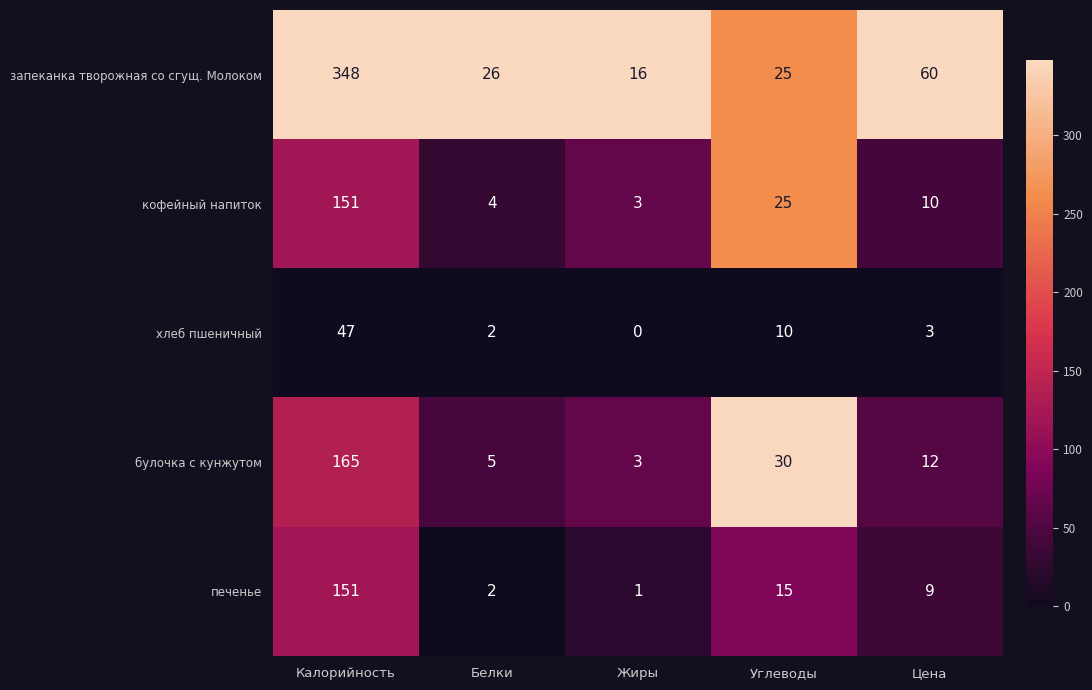

What is the sum of all хлеб пшеничный values?

62